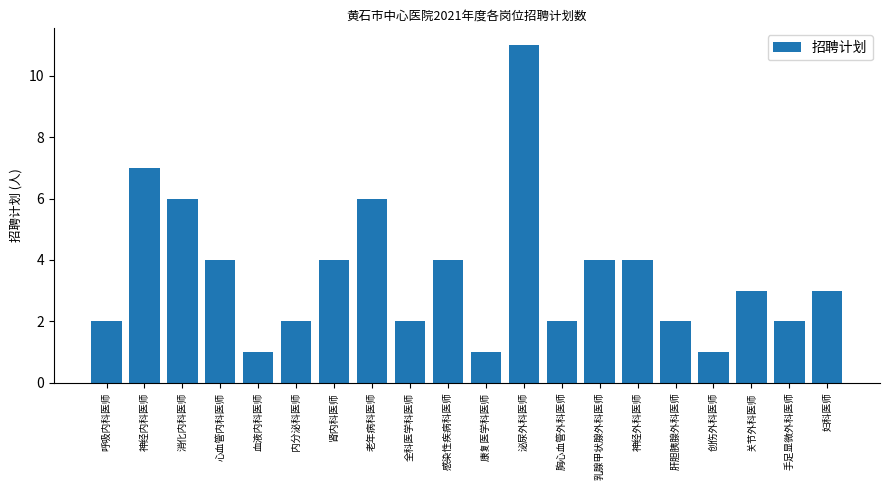

Which label corresponds to the largest value in the chart?

泌尿外科医师